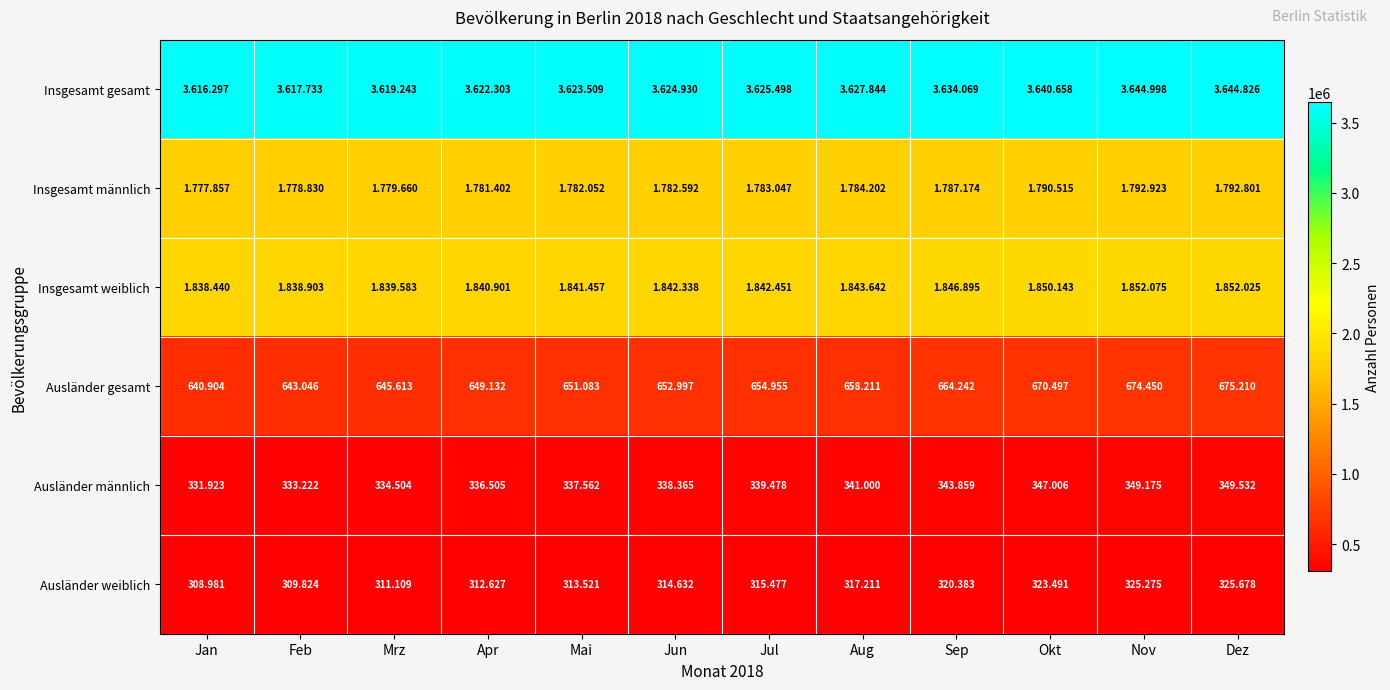

What is the highest value of the Ausländer männlich series?

349532